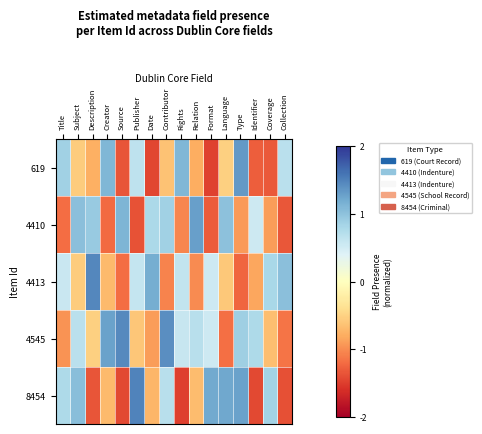

Which series has the largest range (max minus min)?

8454